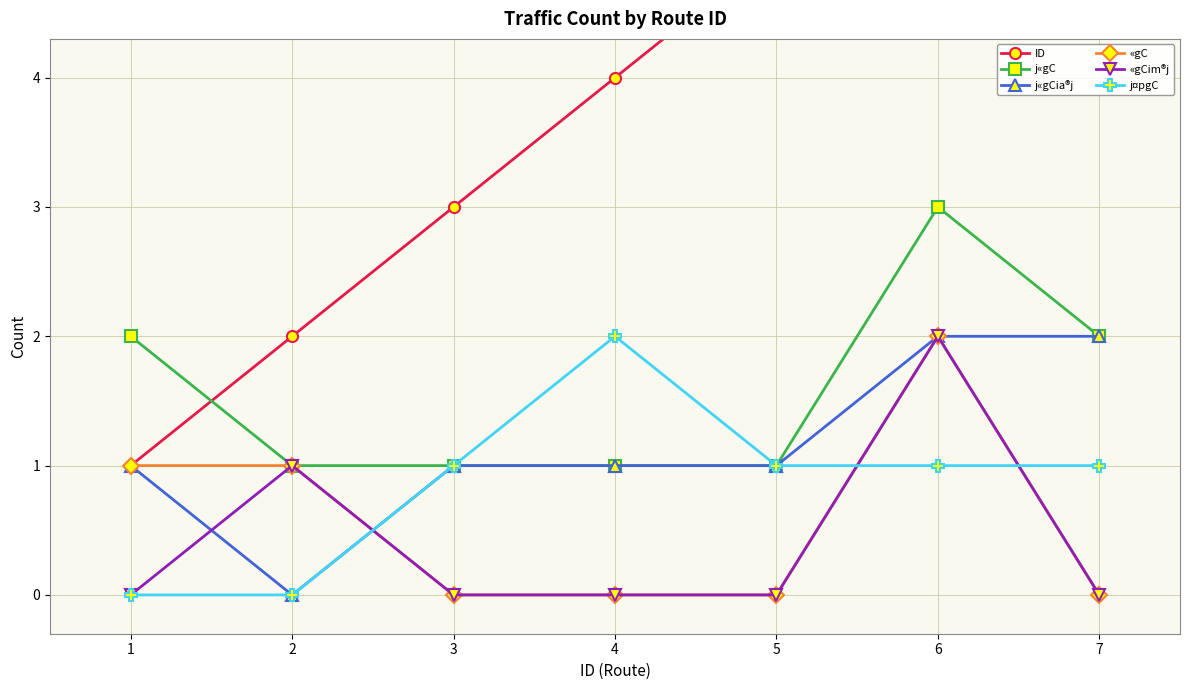

Reading left to right, transcribe all the data shown in this chart.

ID: 1=1	2=2	3=3	4=4	5=5	6=6	7=7
j«gC: 1=2	2=1	3=1	4=1	5=1	6=3	7=2
j«gCia®j: 1=1	2=0	3=1	4=1	5=1	6=2	7=2
«gC: 1=1	2=1	3=0	4=0	5=0	6=2	7=0
«gCim®j: 1=0	2=1	3=0	4=0	5=0	6=2	7=0
j¤pgC: 1=0	2=0	3=1	4=2	5=1	6=1	7=1